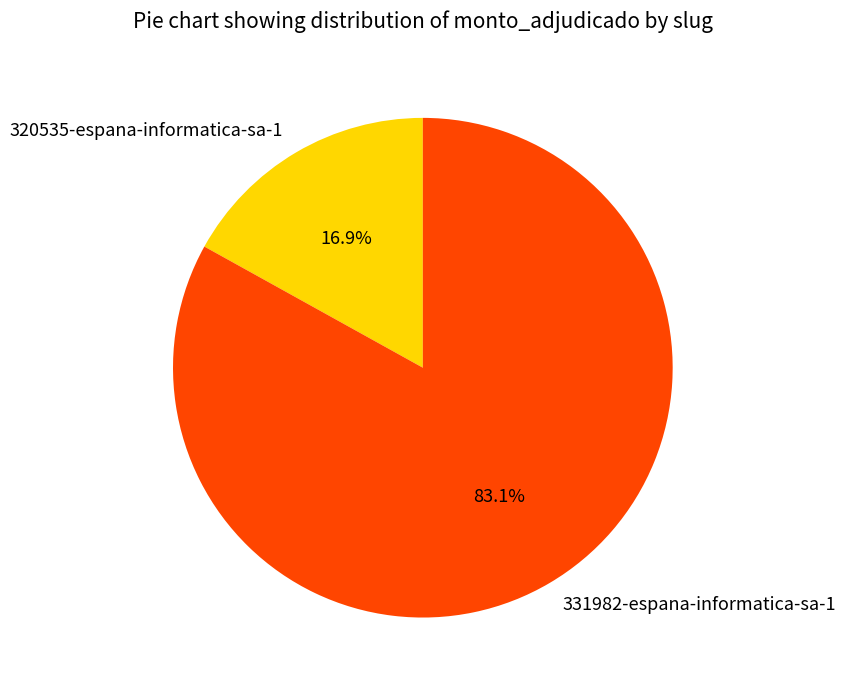

To the nearest percent, what is the difference between the largest and smallest slice percentages?

66%